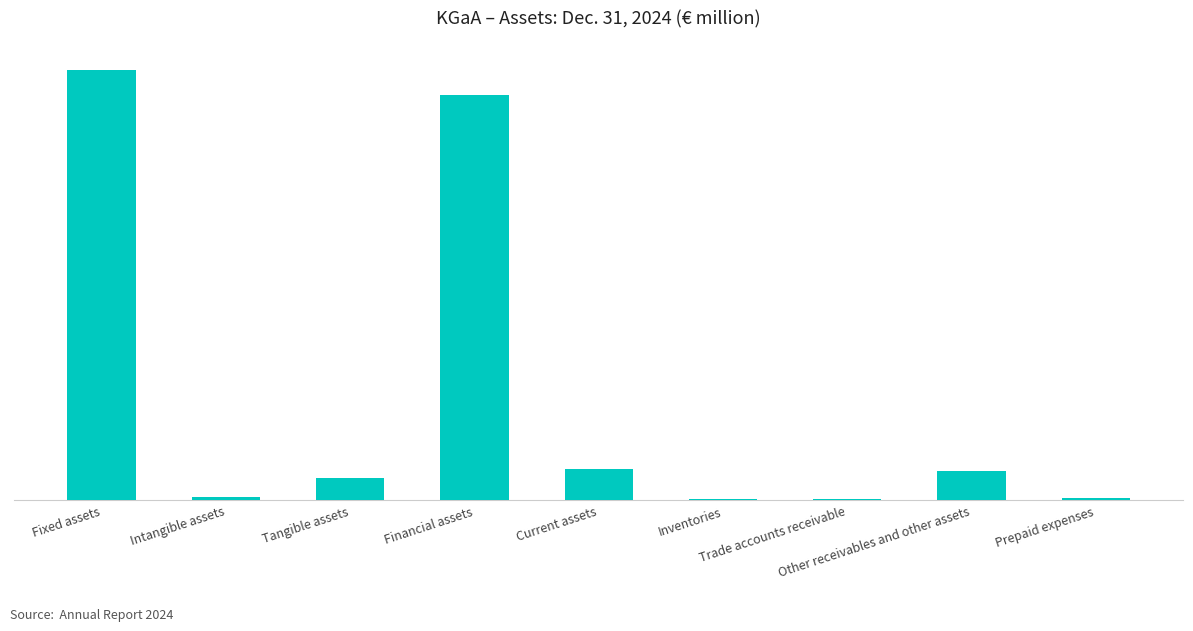

What is the change in value from Fixed assets to Intangible assets?

-25016